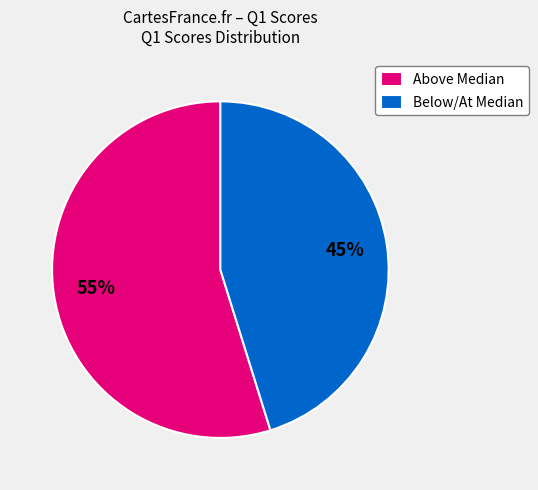

To the nearest percent, what portion does Above Median represent?

55%